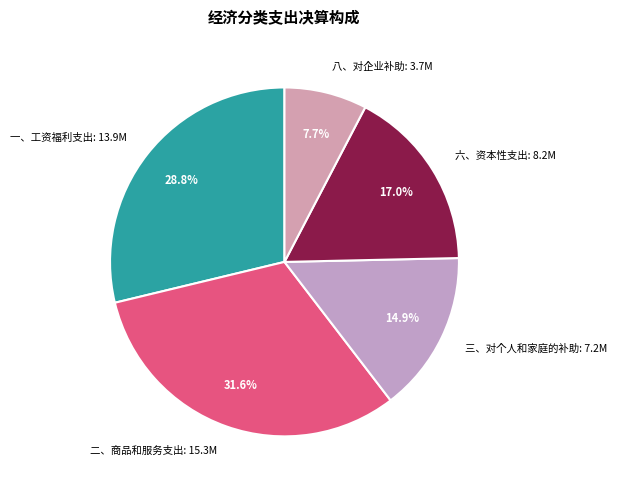

What portion of the pie excludes 八、对企业补助?

92.3%